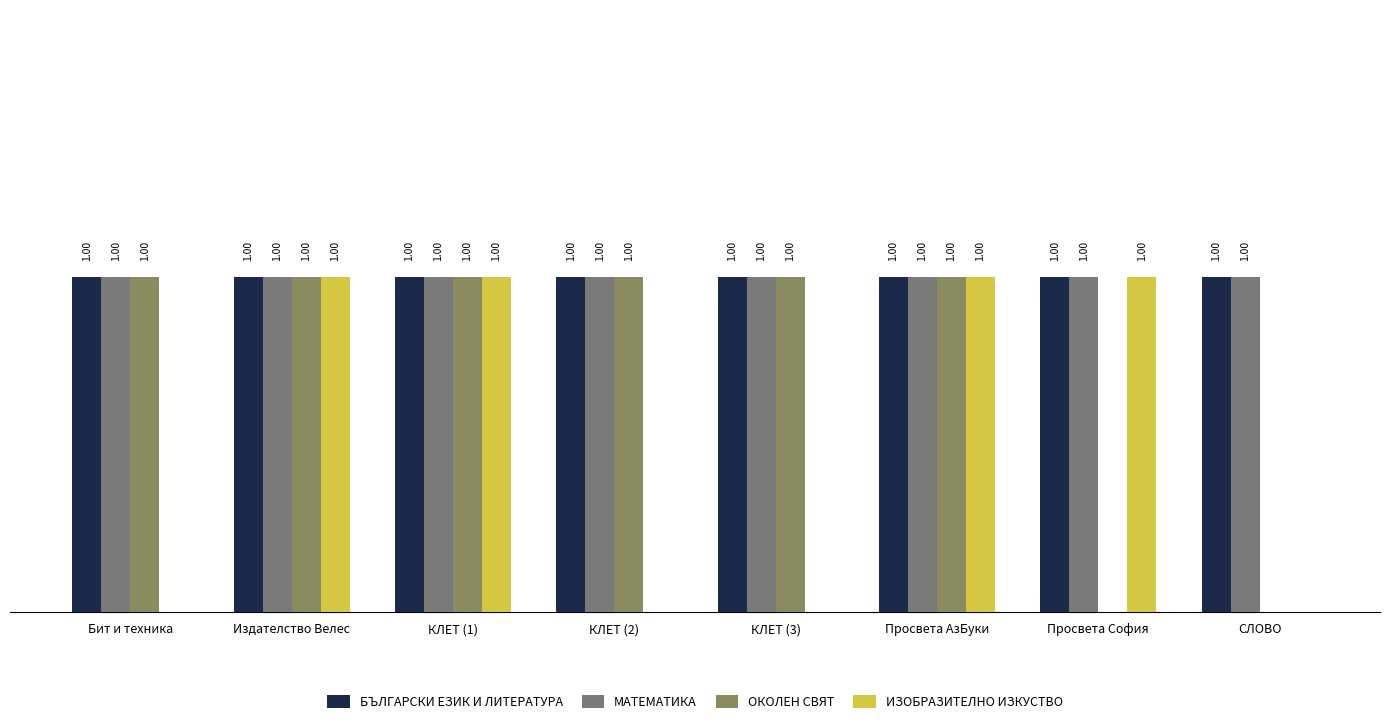

Which has a higher value, СЛОВО or Бит и техника?

СЛОВО